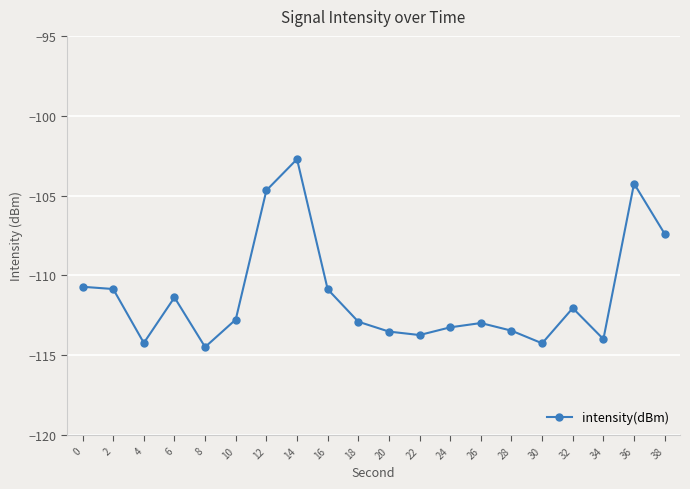

What is the average value?

-111.2